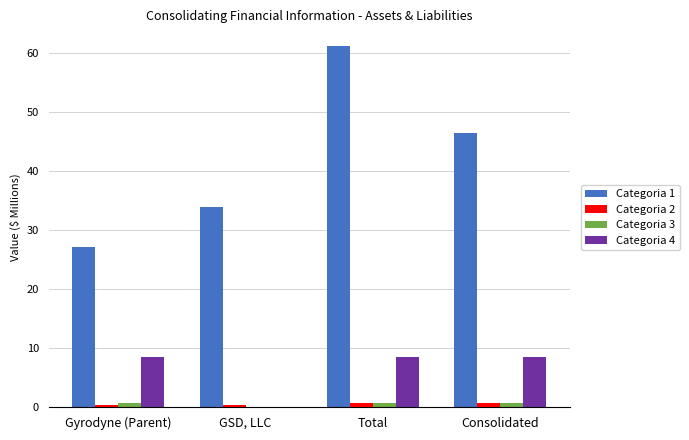

What is the sum of all Categoria 4 values?

25.4